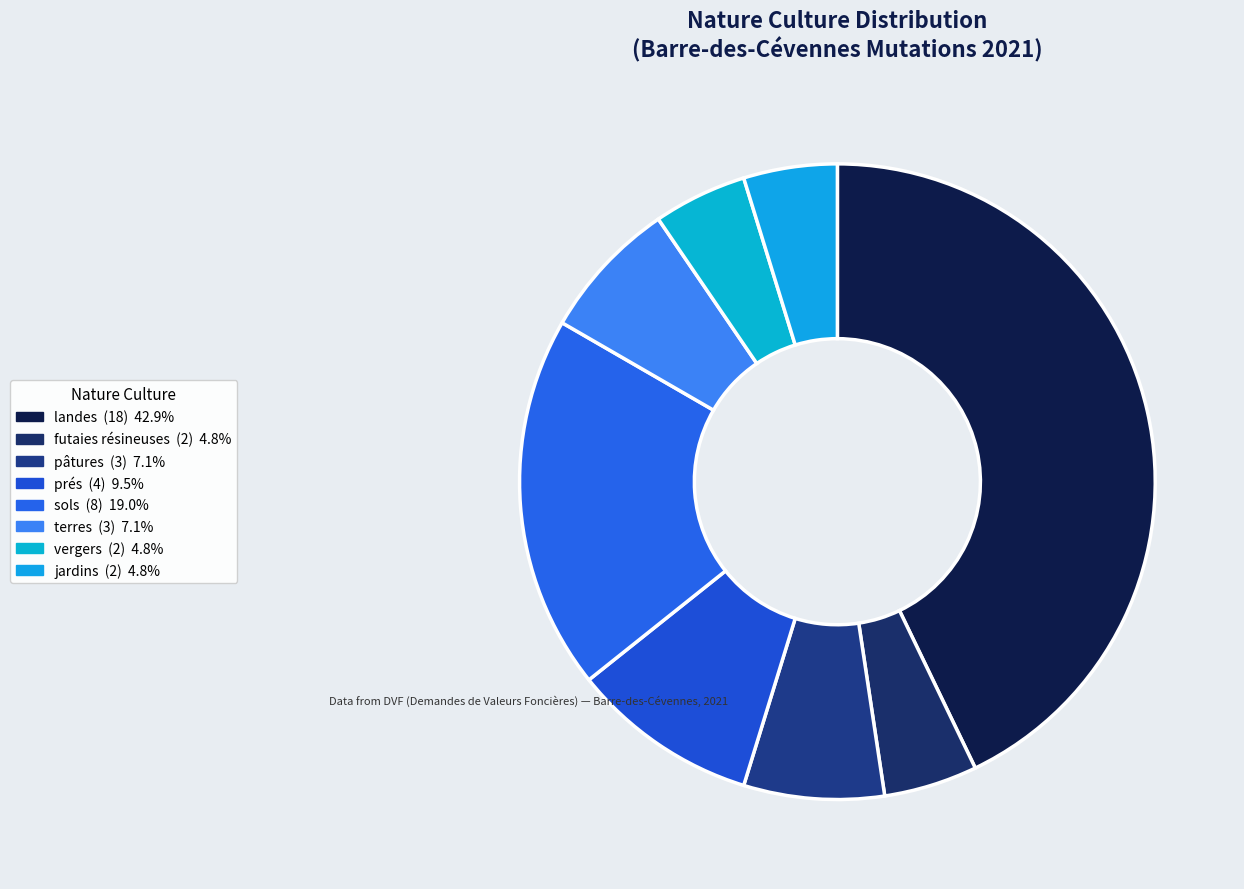

Which has a higher value, futaies résineuses or jardins?

futaies résineuses